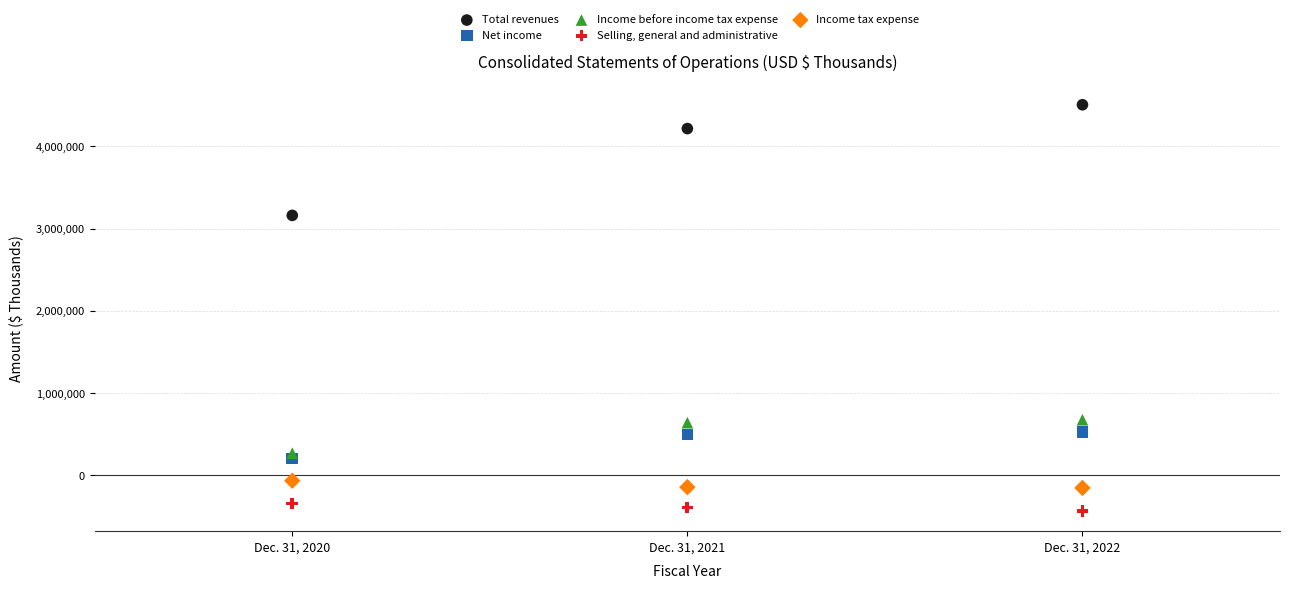

Across all series, what Y value is closest to 2037587?

3161192